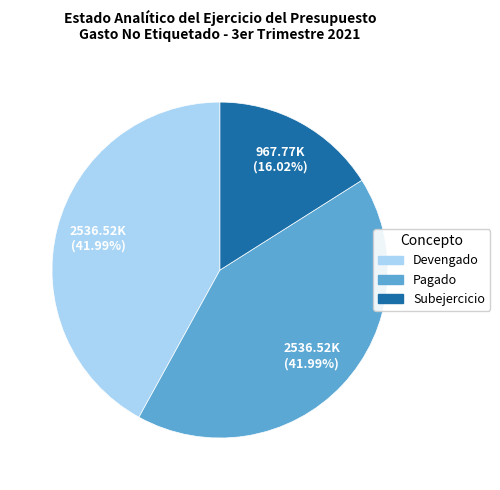

Is it true that Devengado is 42% of the pie?

True